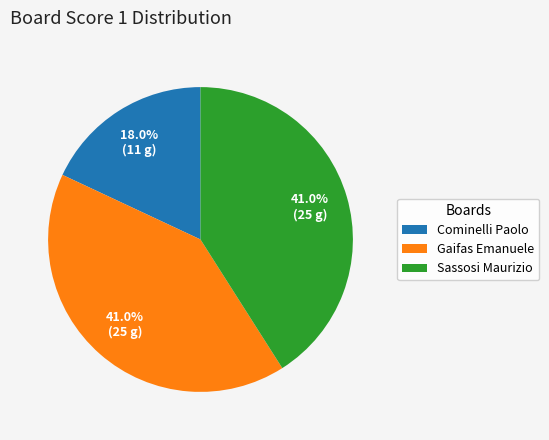

Which category has the smallest portion of the pie?

Cominelli Paolo